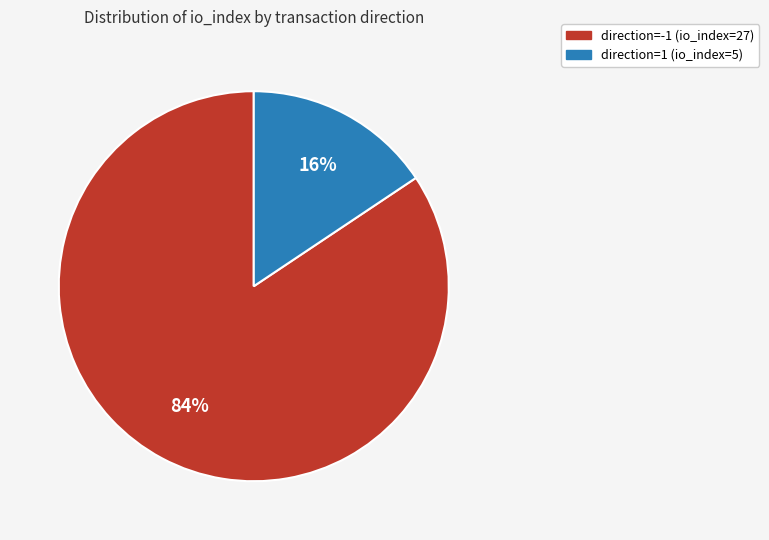

Rank the categories by value from lowest to highest.

direction=1 (io_index=5), direction=-1 (io_index=27)